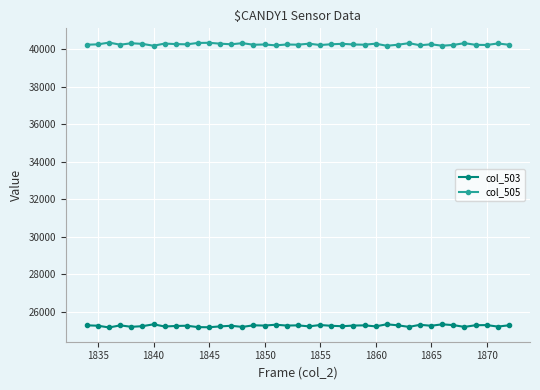

What is the sum of all col_505 values?

1570636